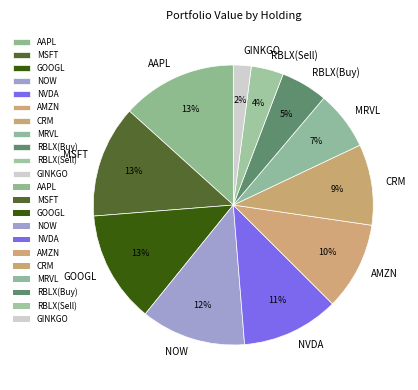

Which category has the smallest portion of the pie?

GINKGO